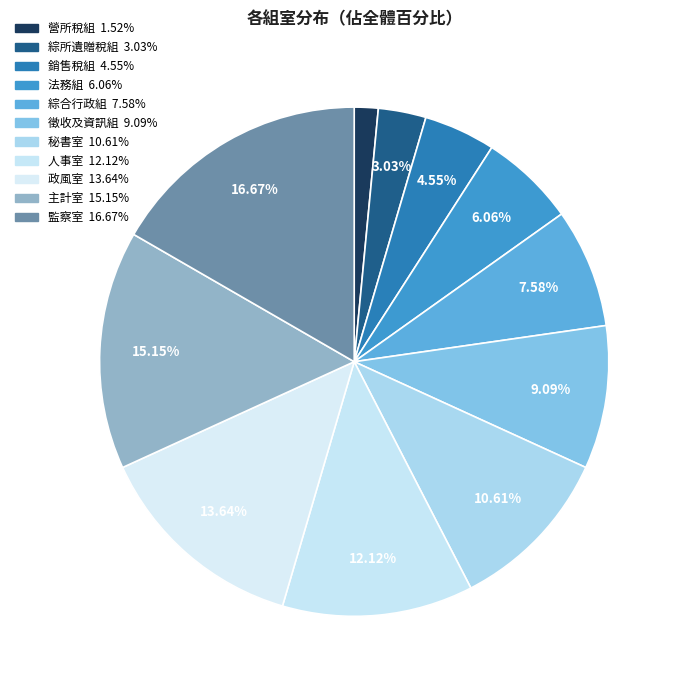

Combined, what portion of the pie is 政風室 and 主計室?

28.8%